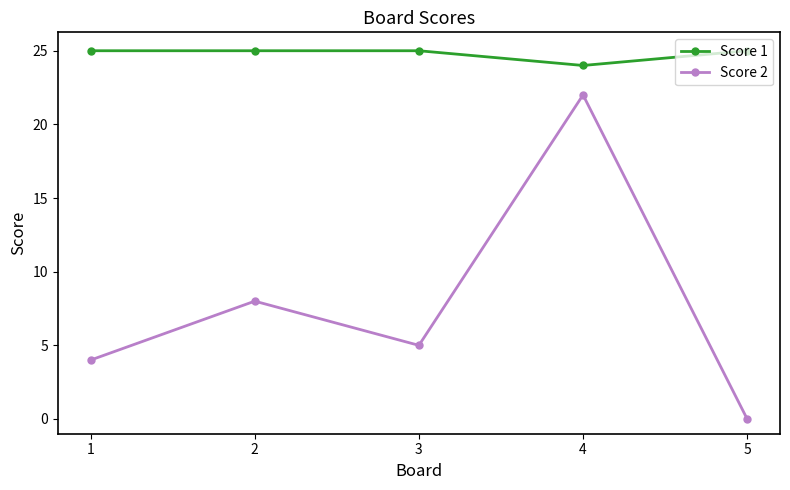

Where does the Score 2 series first go above 5?

2